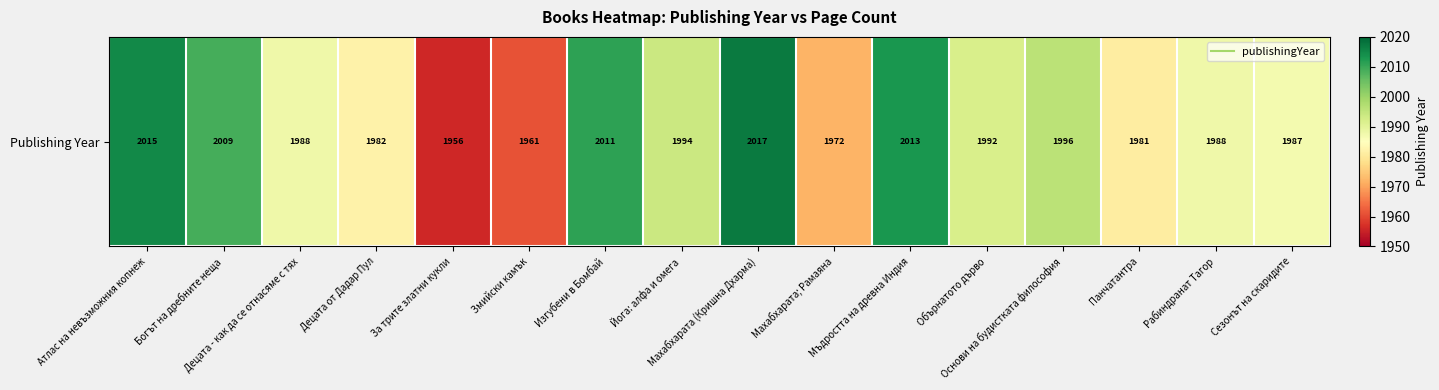

Between Сезонът на скаридите and Атлас на невъзможния копнеж, which is larger?

Атлас на невъзможния копнеж